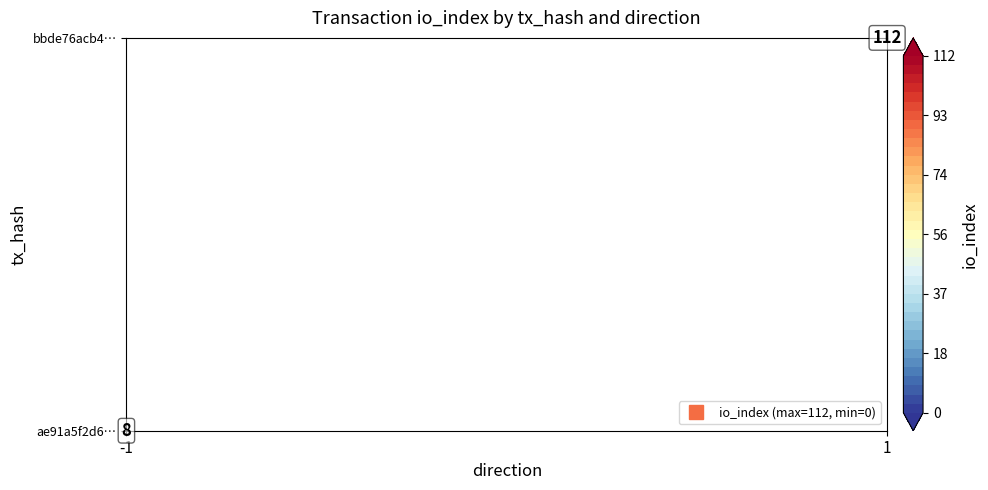

Reading left to right, list all the values displayed in this chart.

ae91a5f2d61247185138f21230bdf16b83f6eca: -1	8
bbde76acb495476dad3b5e0a0f06f39c27b3b75: 1	112